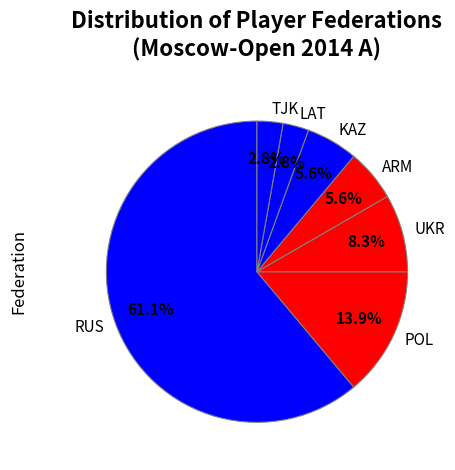

Which category has the biggest portion of the pie?

RUS